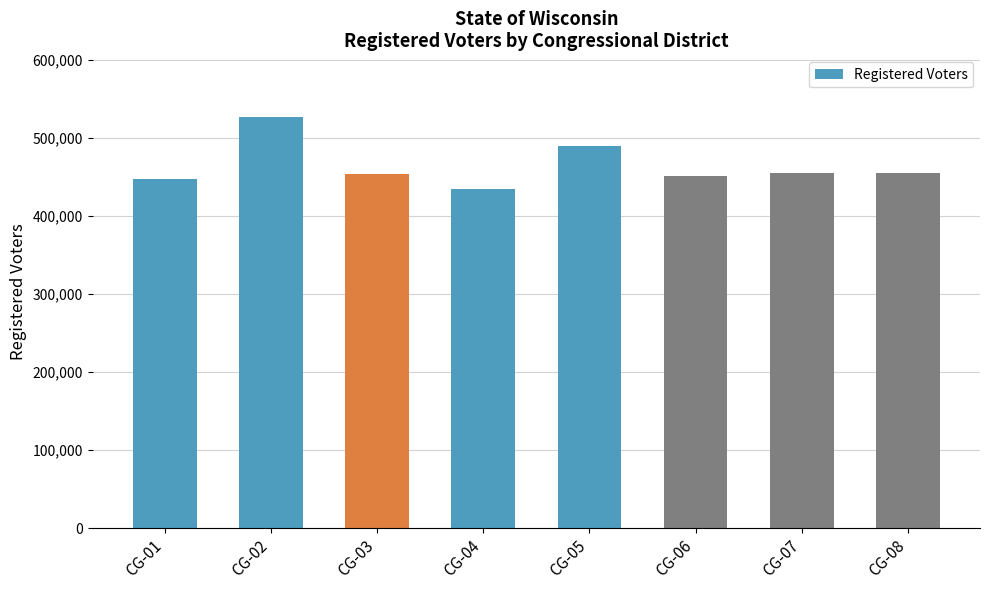

What is the value of the 3rd bar from the left?

453656